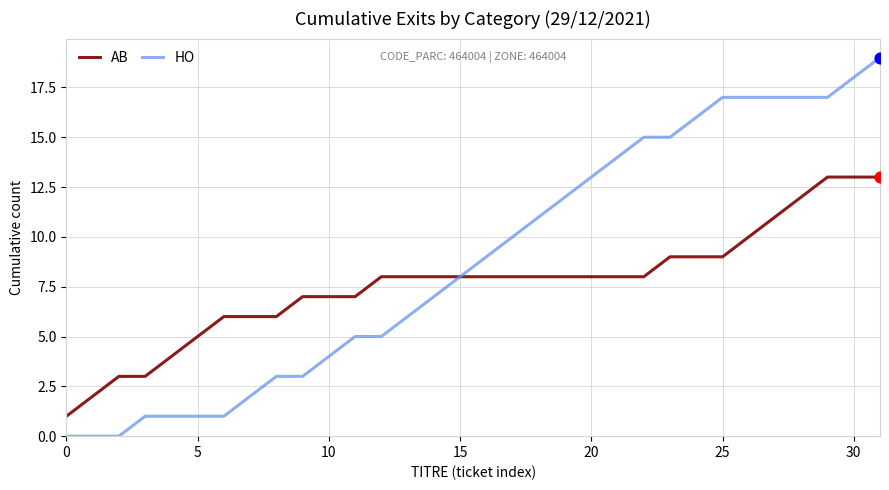

What are all the series names shown in the legend?

AB, HO